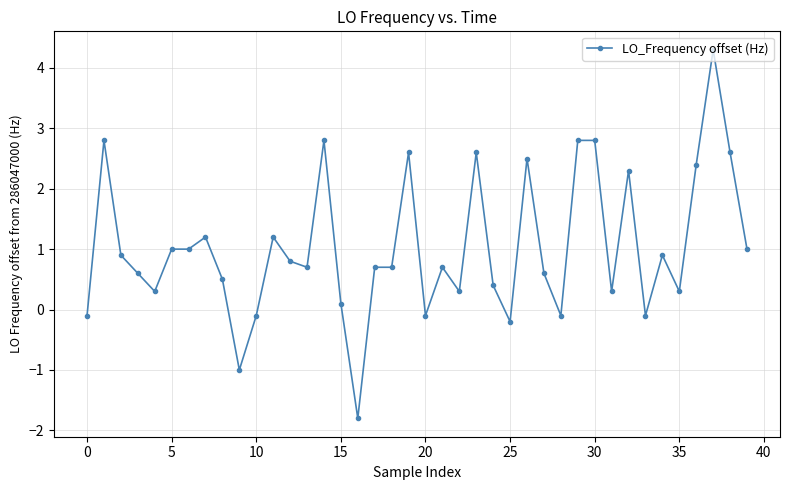

How many lines are shown in the chart?

1